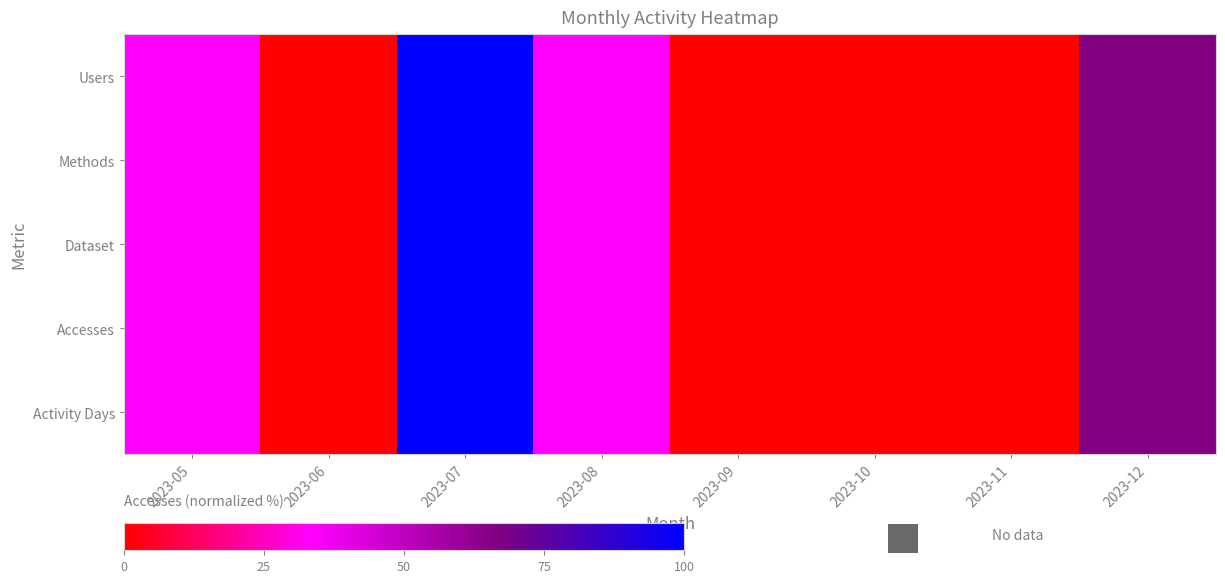

Reading left to right, what are all the values shown in this chart?

Users: 2023-05=33.3	2023-06=0.0	2023-07=100.0	2023-08=33.3	2023-09=0.0	2023-10=0.0	2023-11=0.0	2023-12=66.7
Methods: 2023-05=33.3	2023-06=0.0	2023-07=100.0	2023-08=33.3	2023-09=0.0	2023-10=0.0	2023-11=0.0	2023-12=66.7
Dataset: 2023-05=33.3	2023-06=0.0	2023-07=100.0	2023-08=33.3	2023-09=0.0	2023-10=0.0	2023-11=0.0	2023-12=66.7
Accesses: 2023-05=33.3	2023-06=0.0	2023-07=100.0	2023-08=33.3	2023-09=0.0	2023-10=0.0	2023-11=0.0	2023-12=66.7
Activity Days: 2023-05=33.3	2023-06=0.0	2023-07=100.0	2023-08=33.3	2023-09=0.0	2023-10=0.0	2023-11=0.0	2023-12=66.7